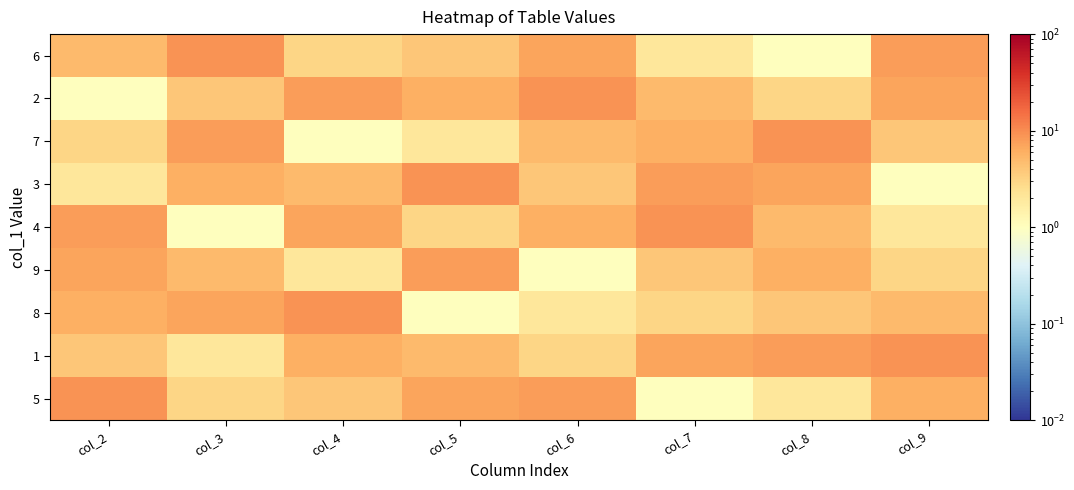

Between col_2 and col_7, which is larger?

col_2